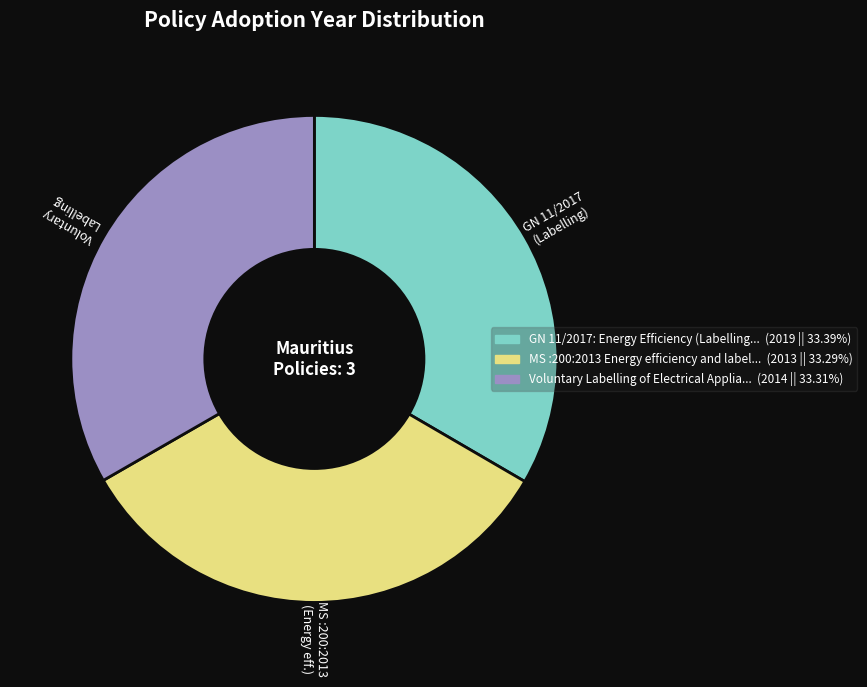

Is there any slice that represents more than half of the pie?

No